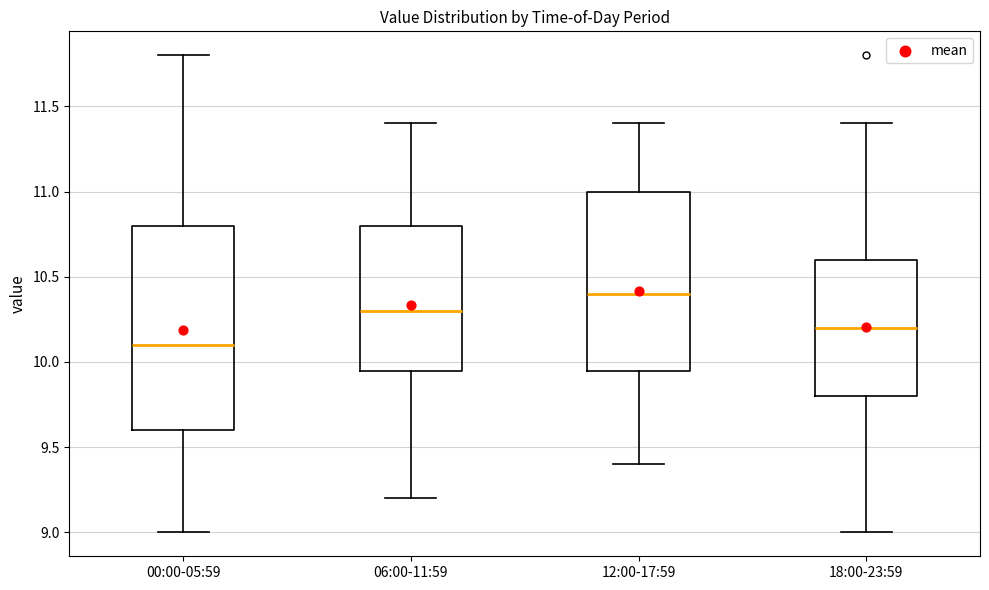

Reading left to right, read every box against the y-axis: the position of its median line, the range the box covers, and the ends of its whiskers. The values are not printed on the chart, so give them approximately, as read against the axis.

00:00-05:59: median 10.10, box 9.60 to 10.80, whiskers 9.00 to 11.80
06:00-11:59: median 10.30, box 9.95 to 10.80, whiskers 9.20 to 11.40
12:00-17:59: median 10.40, box 9.95 to 11.00, whiskers 9.40 to 11.40
18:00-23:59: median 10.20, box 9.80 to 10.60, whiskers 9.00 to 11.40